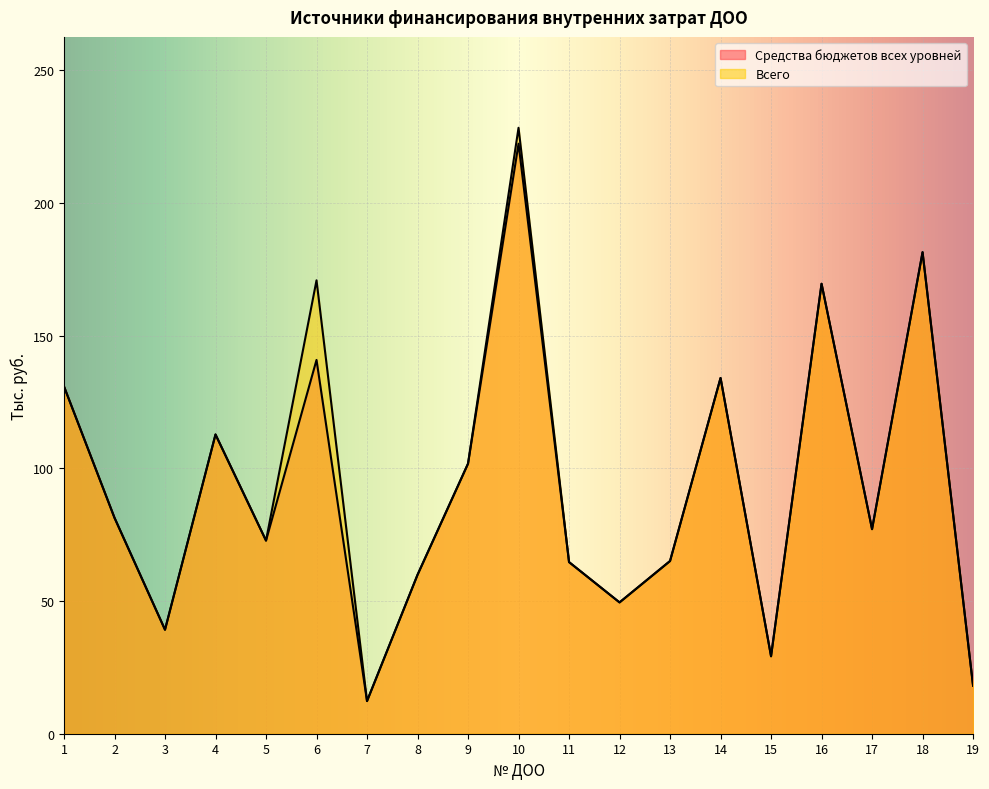

Which category has the highest value in the Всего series?

10